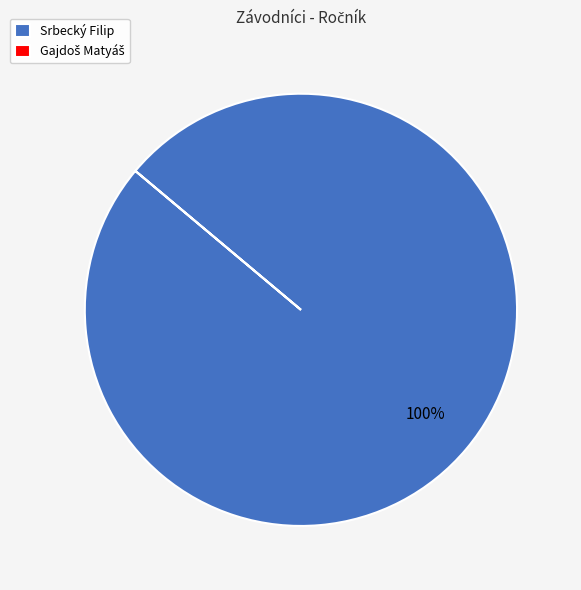

To the nearest percent, what is the average slice percentage?

50%